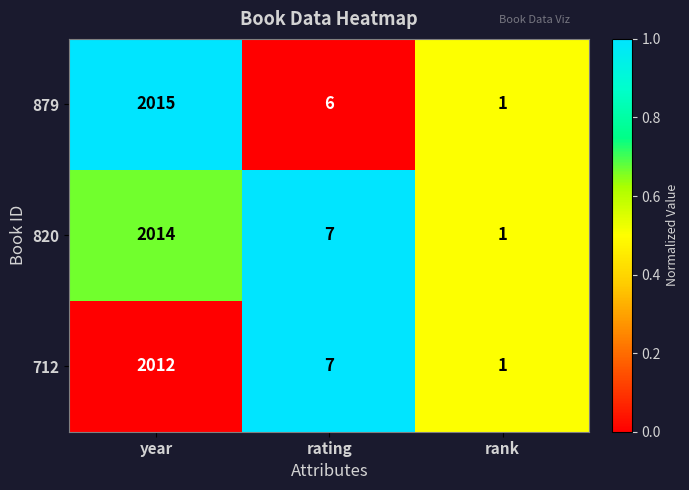

What is the sum of all 879 values?

2022